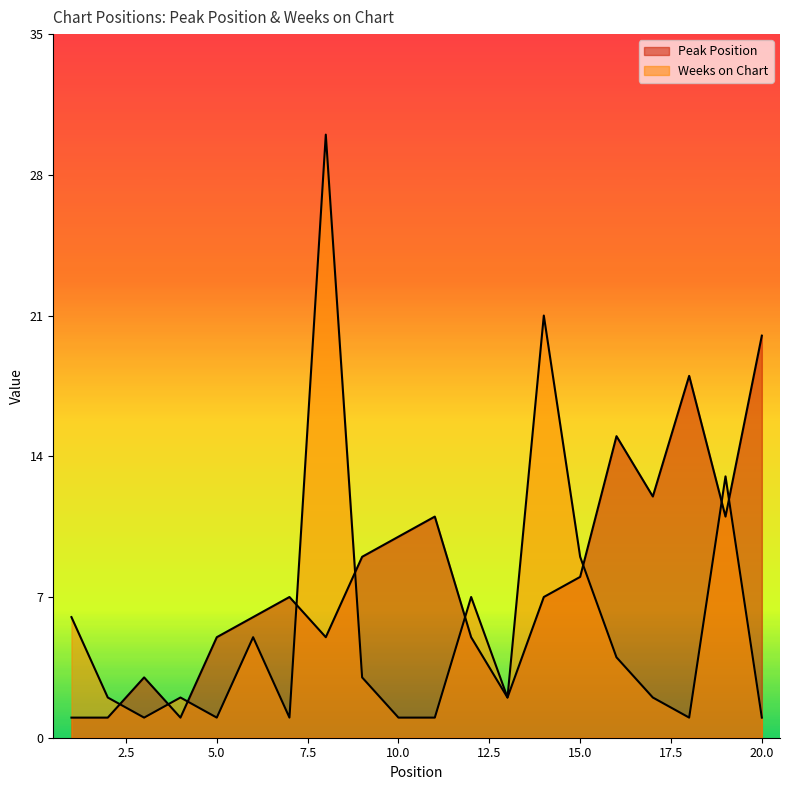

Where does the Weeks on Chart series first go above 2?

1